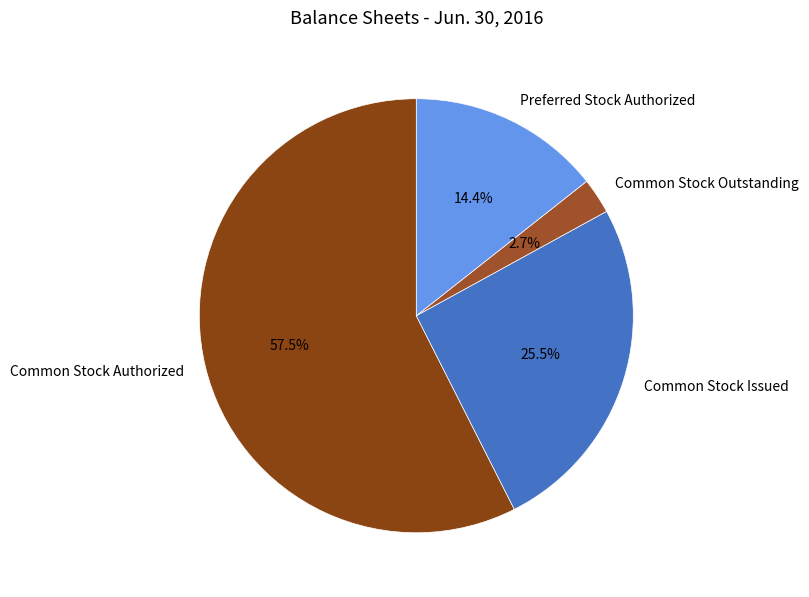

Which slice is the largest?

Common Stock Authorized